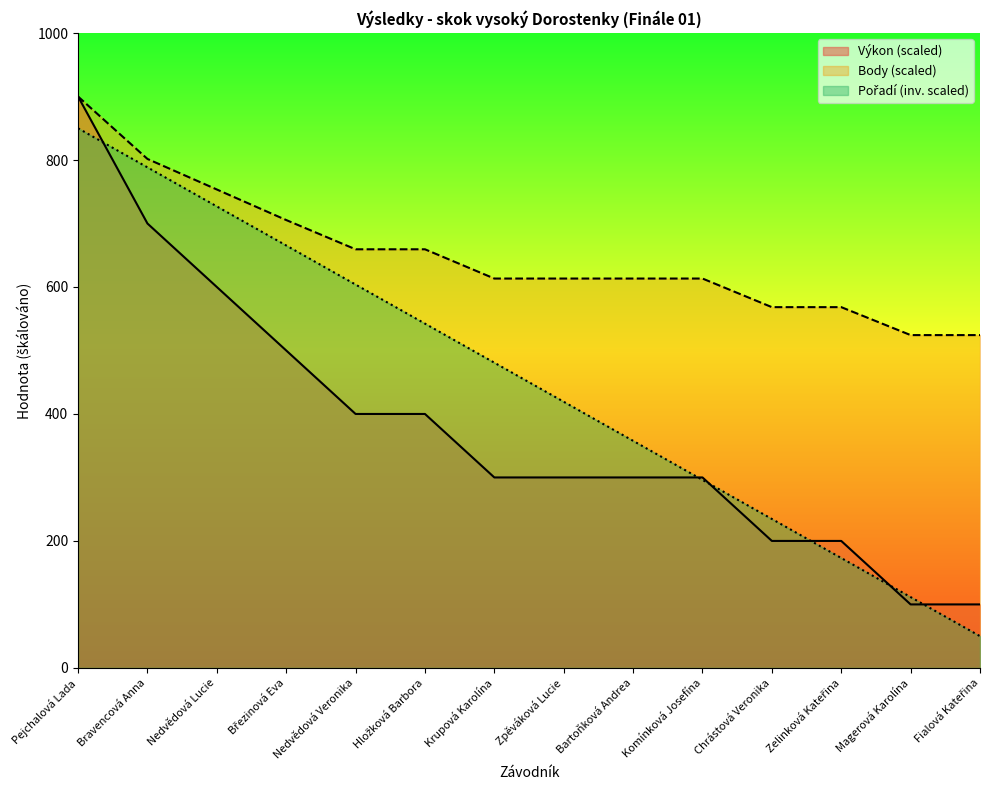

What is the difference between the Výkon values at Nedvědová Veronika and Komínková Josefína?

100.0